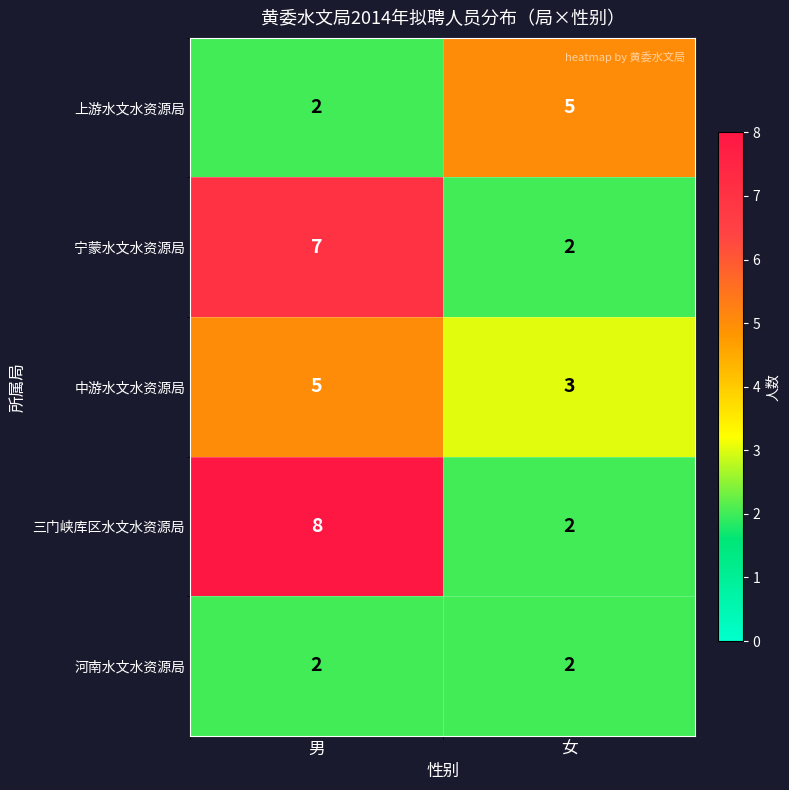

What is the sum of the 上游水文水资源局 values at 男 and 女?

7